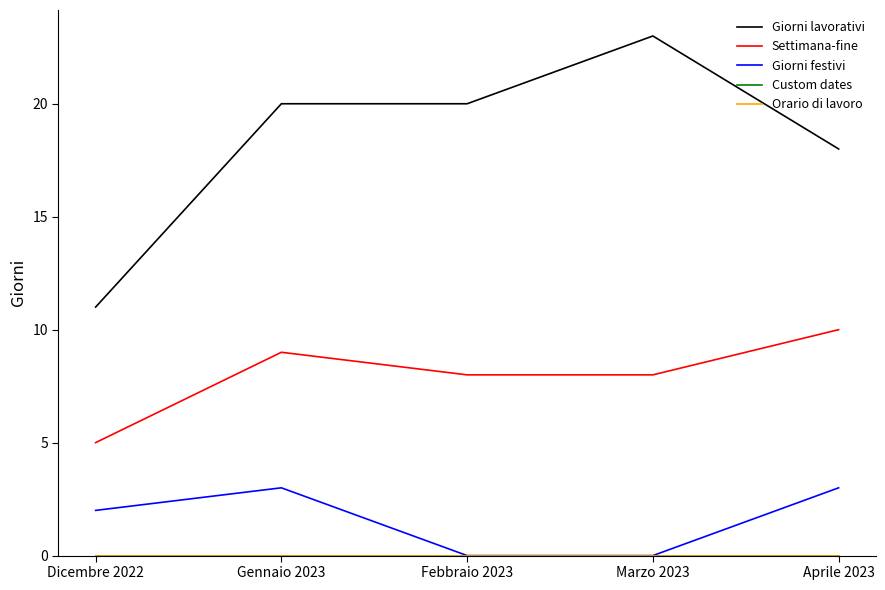

Does the chart display data point markers on the line(s)?

No